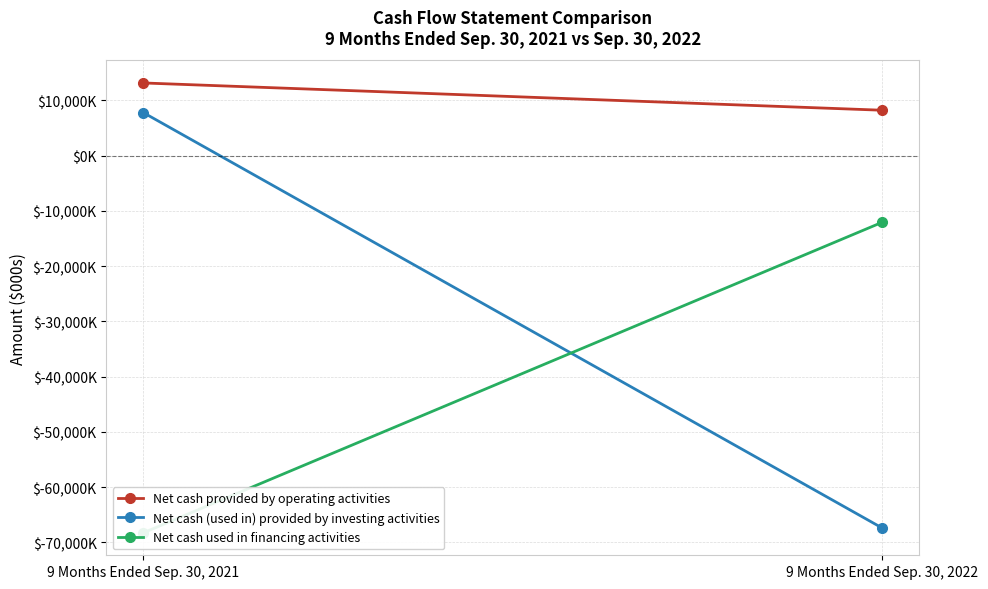

What is the value of the Net cash used in financing activities point at the 1st from the left?

-68278